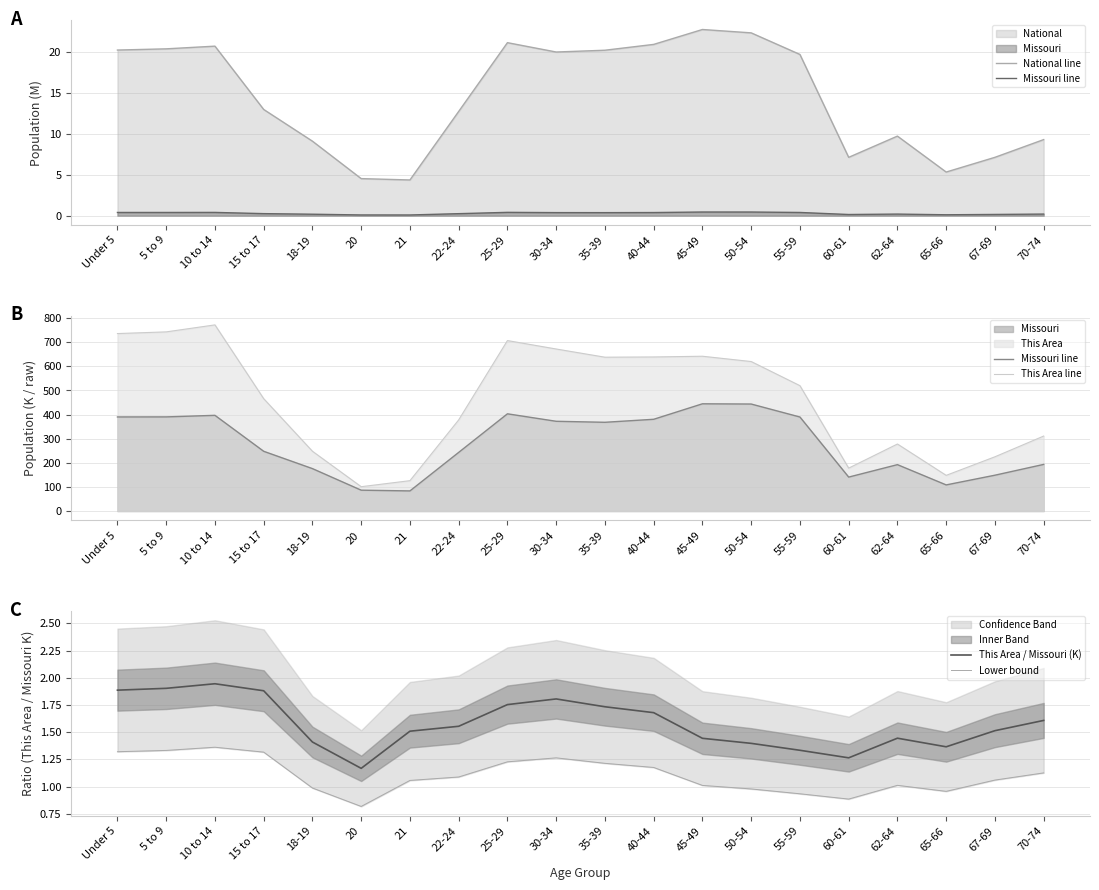

Between 15 to 17 and 62-64, which series saw the biggest shift?

This Area line